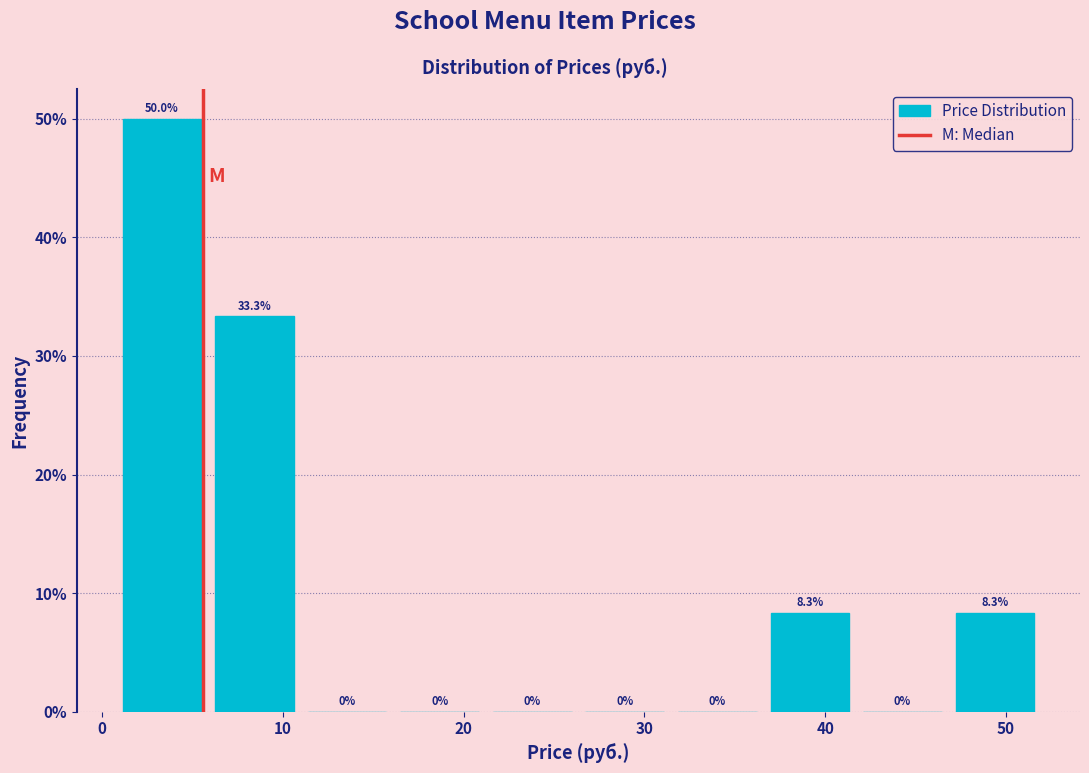

Reading left to right, transcribe this chart: for each bar, give the range it covers on the x-axis and its height. The bar edges are not printed on the chart, so give them approximately, as read against the axis.

1 to 6: 50.0
6 to 11: 33.3
11 to 16: 0.0
16 to 21: 0.0
21 to 26: 0.0
26 to 31: 0.0
31 to 37: 0.0
37 to 42: 8.3
42 to 47: 0.0
47 to 52: 8.3